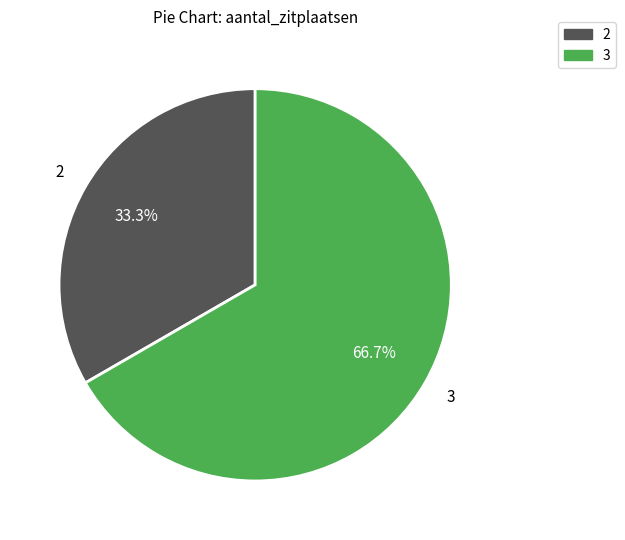

Is there any slice that represents more than half of the pie?

Yes